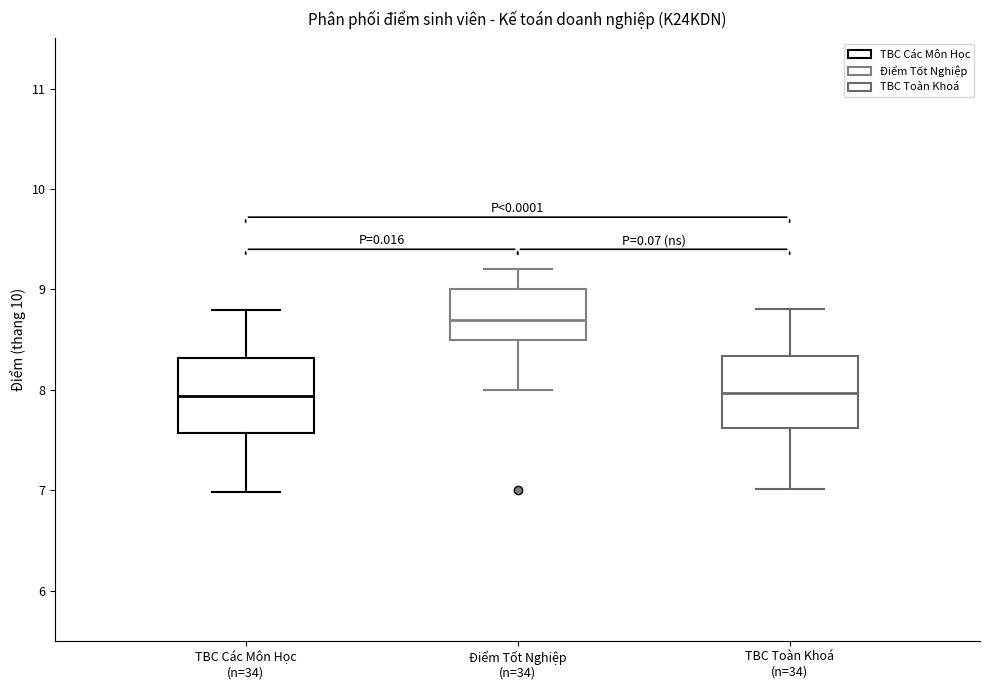

Where is the upper edge of the box for TBC Toàn Khoá (n=34) on the y-axis? The values are not printed on the chart, so give them approximately, as read against the axis.

8.3